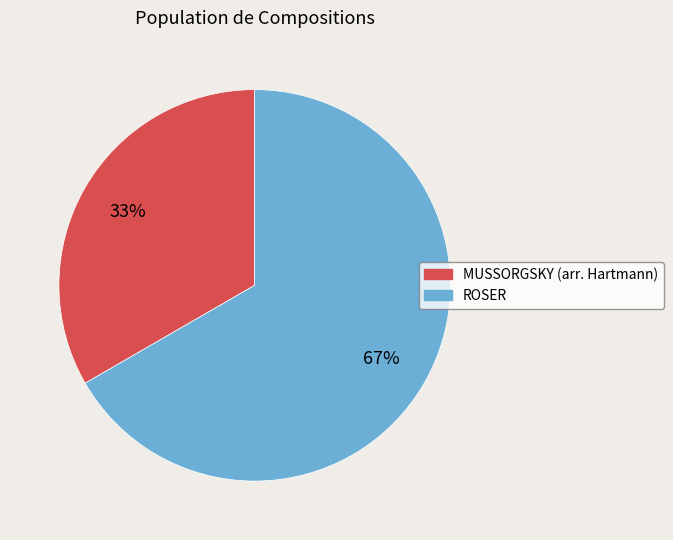

Is it true that MUSSORGSKY (arr. Hartmann) is 33% of the pie?

True